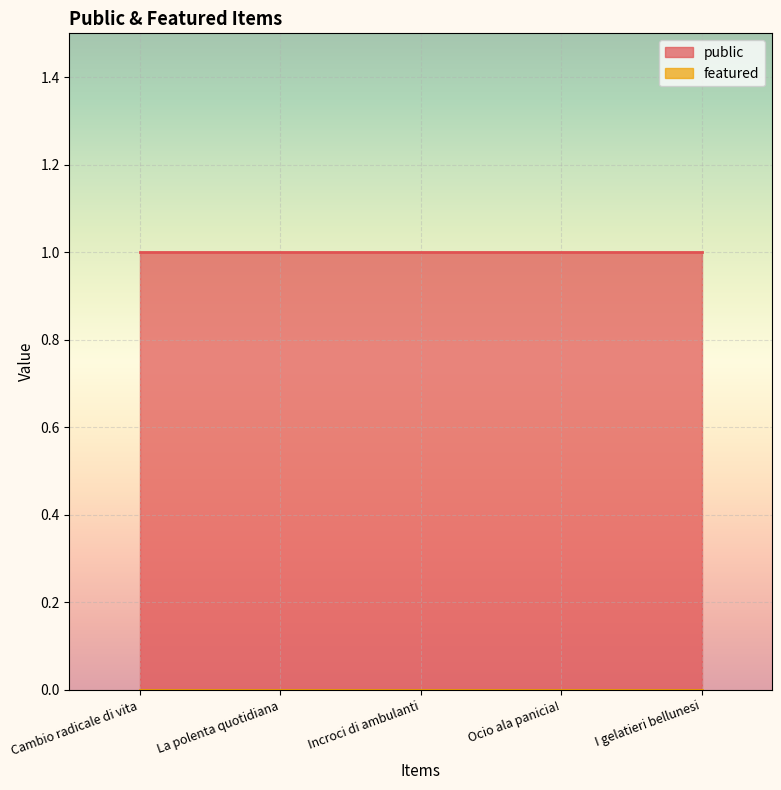

Is the value of public at Ocio ala panicia! greater than the value of featured at Cambio radicale di vita?

Yes